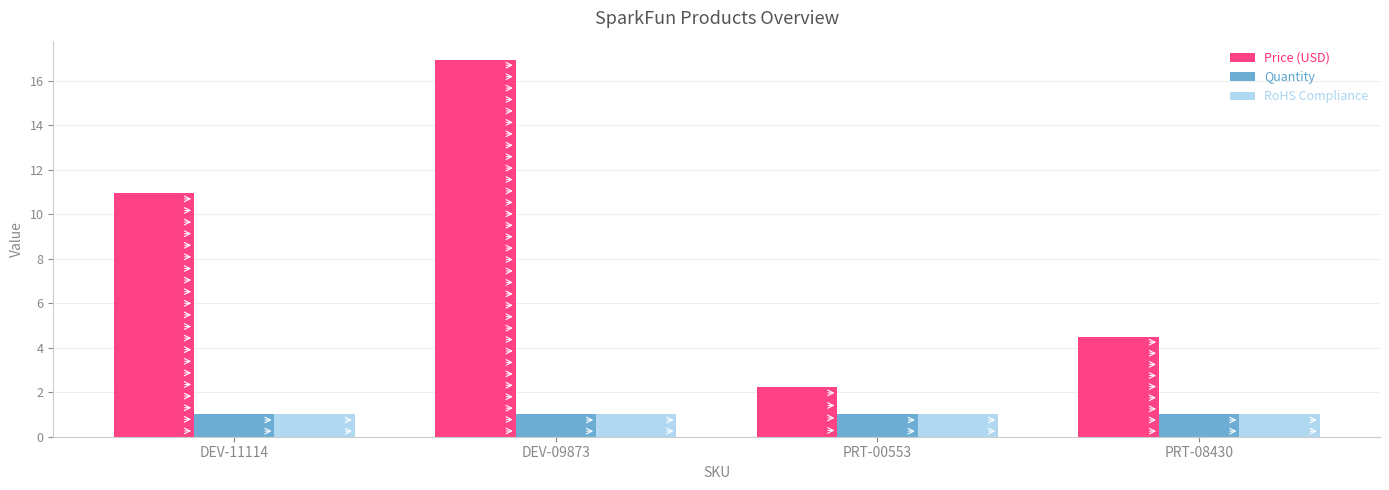

What are all the series names shown in the legend?

Price (USD), Quantity, RoHS Compliance